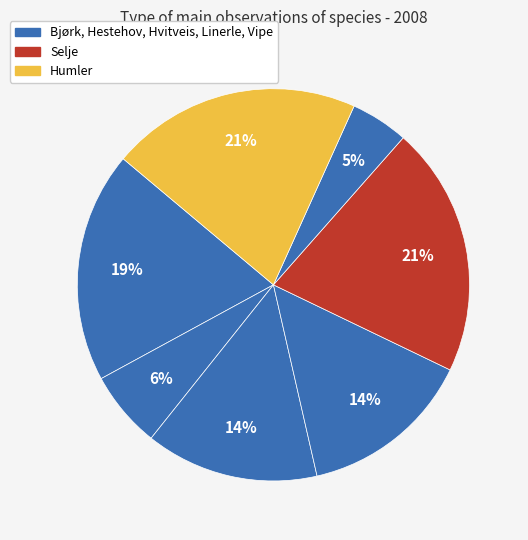

How many slices are in this pie chart?

7